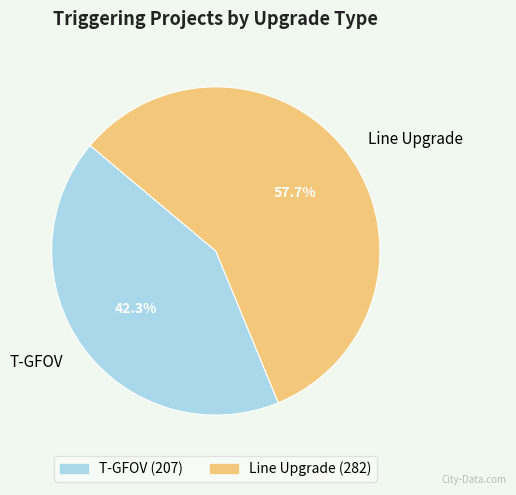

What percentage is the Line Upgrade slice, to the nearest percent?

58%